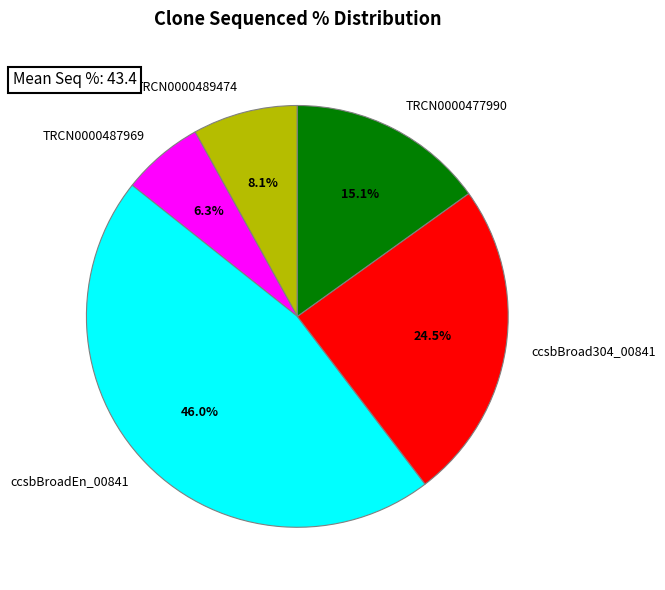

How many segments does this pie chart have?

5